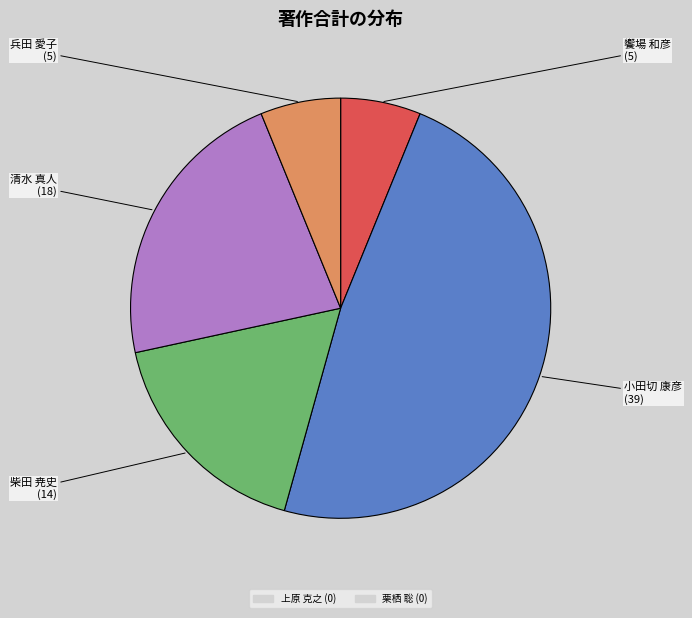

Is there any slice that represents more than half of the pie?

No